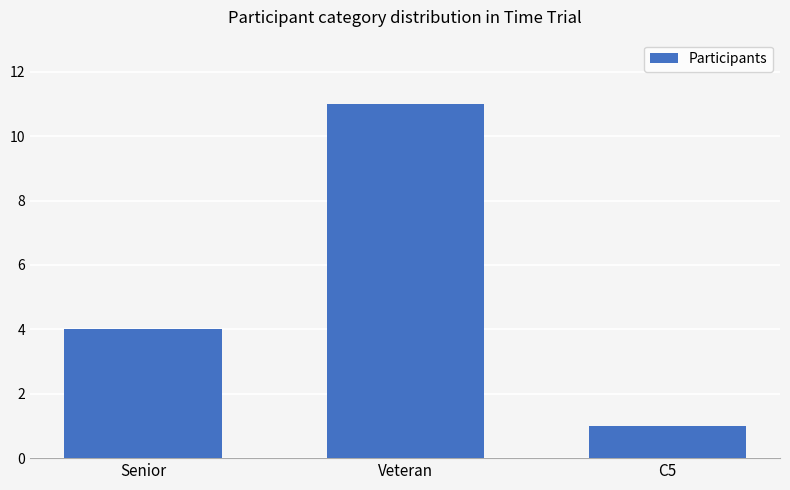

Is it true that the value at C5 is 1?

True